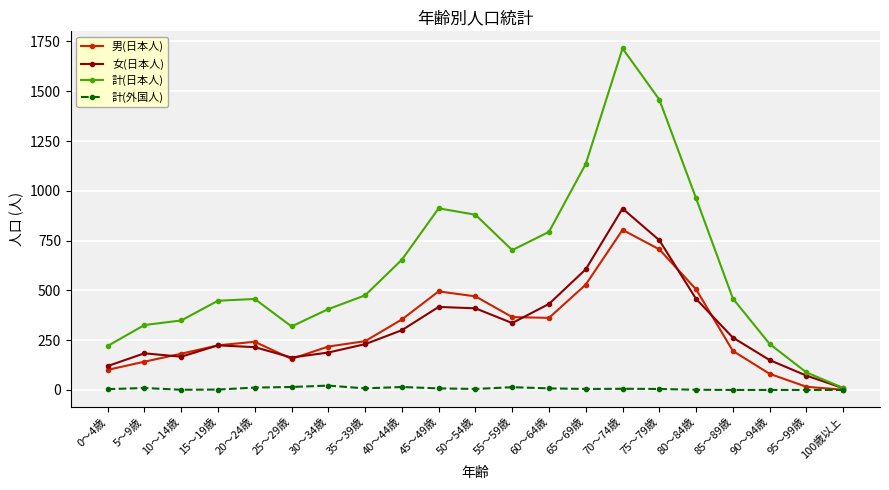

Where does the 計(外国人) series first go above 5?

5～9歳